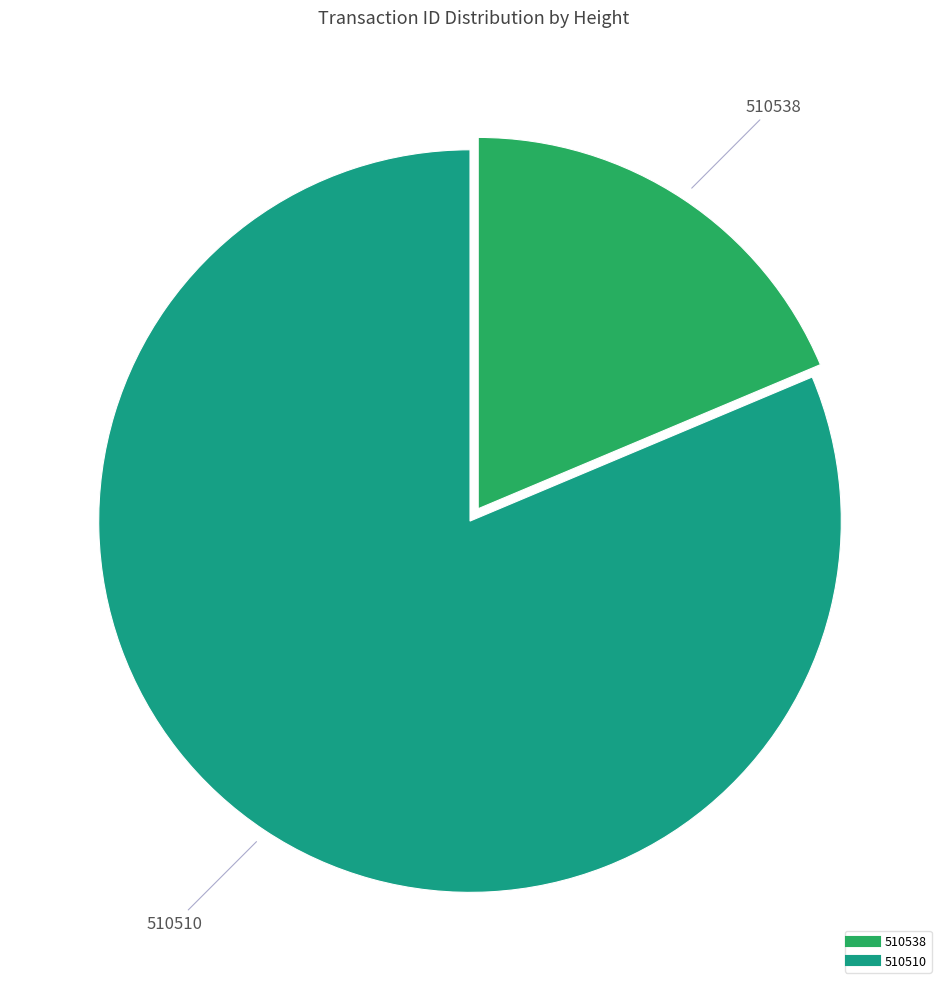

Between 510510 and 510538, which is larger?

510510